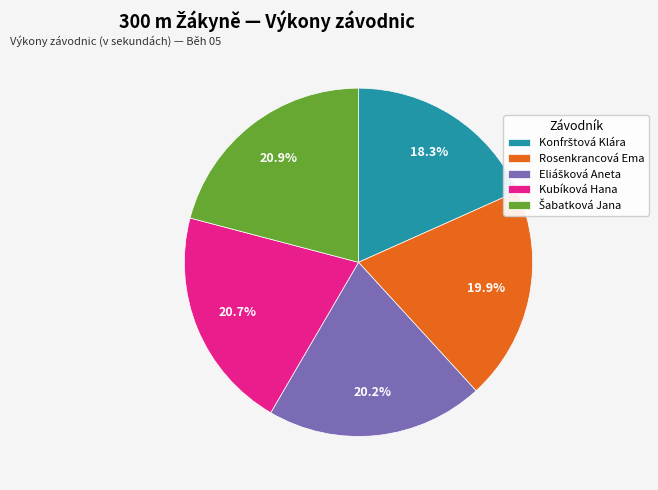

Is there any slice that represents more than half of the pie?

No